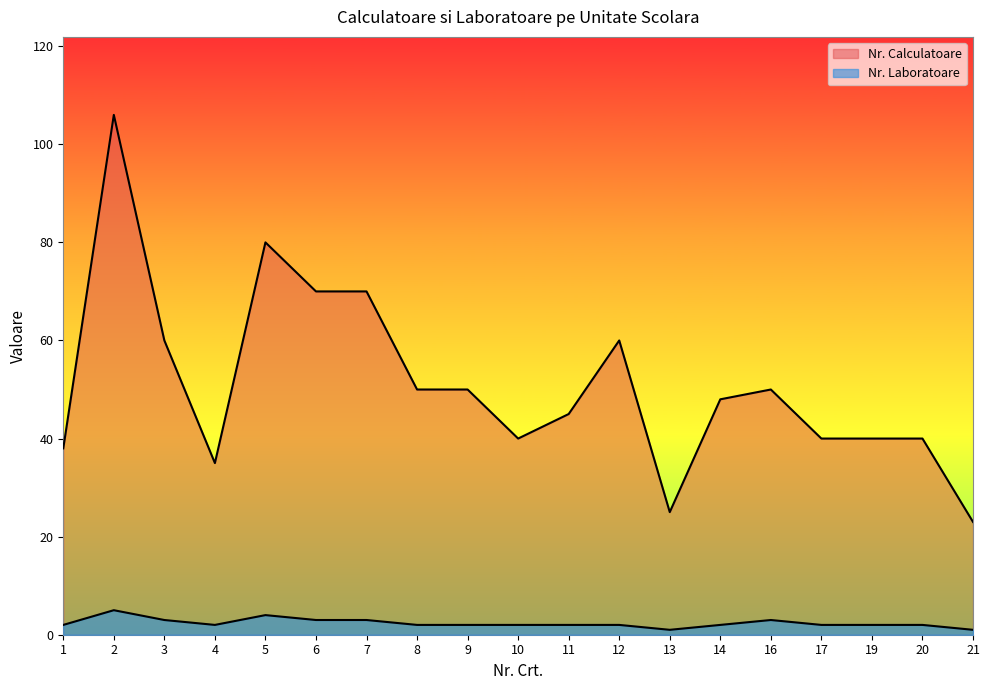

How many values in the Nr. Laboratoare series are below 2?

2